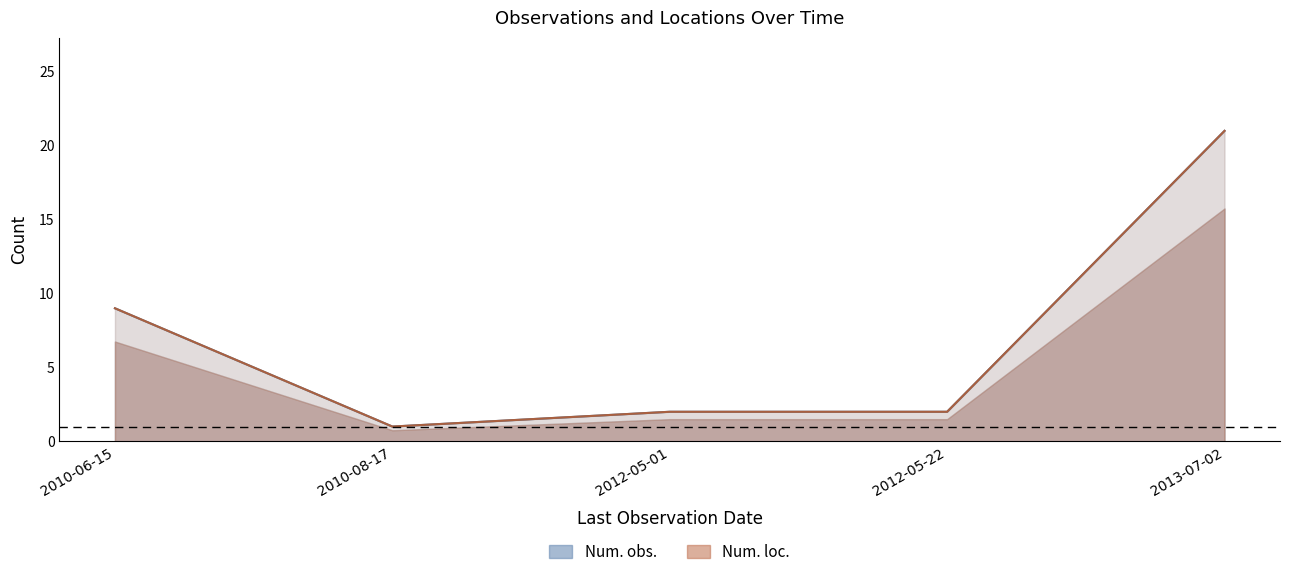

List the series in order of their peak value, lowest first.

Num. obs., Num. loc.